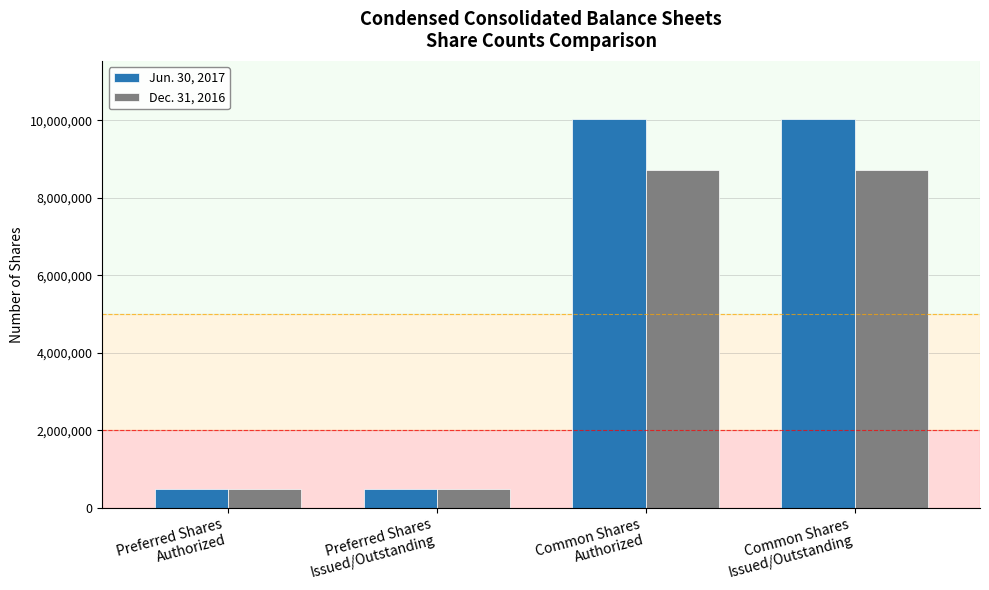

Which series has the largest range (max minus min)?

Jun. 30, 2017